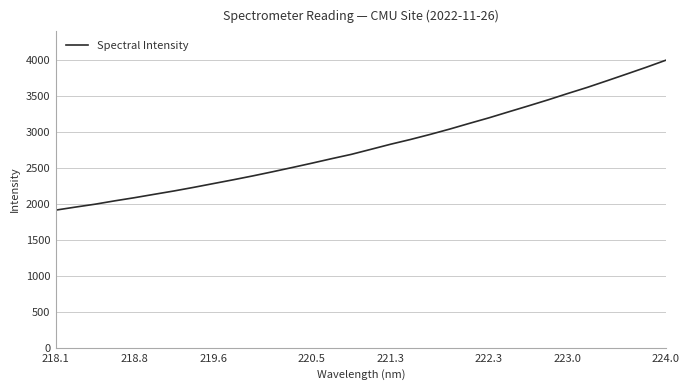

What is the smallest value displayed?

1916.1